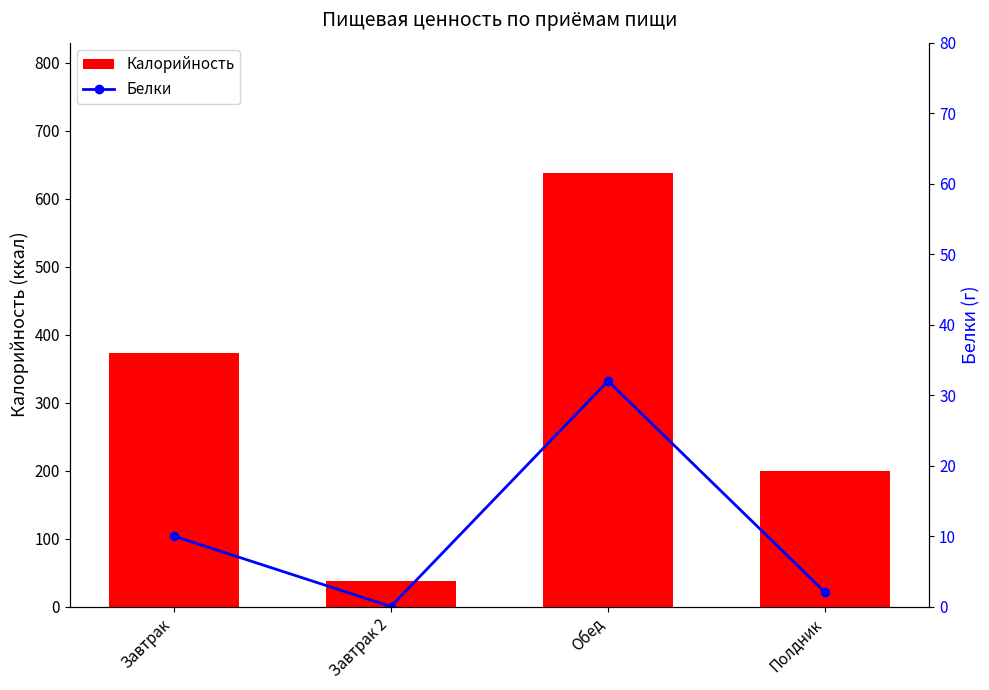

What is the difference between the Белки values at Полдник and Завтрак 2?

2